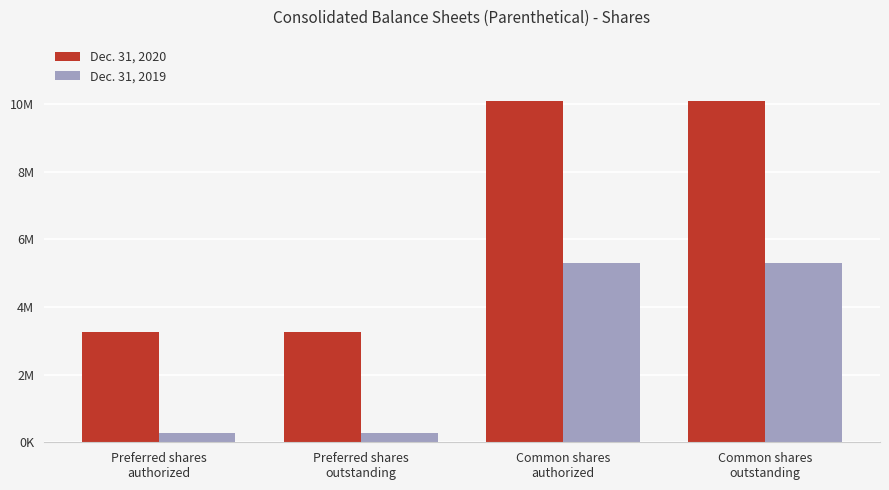

The Dec. 31, 2020 series shows 3275407 at Preferred shares
authorized. True or false?

True